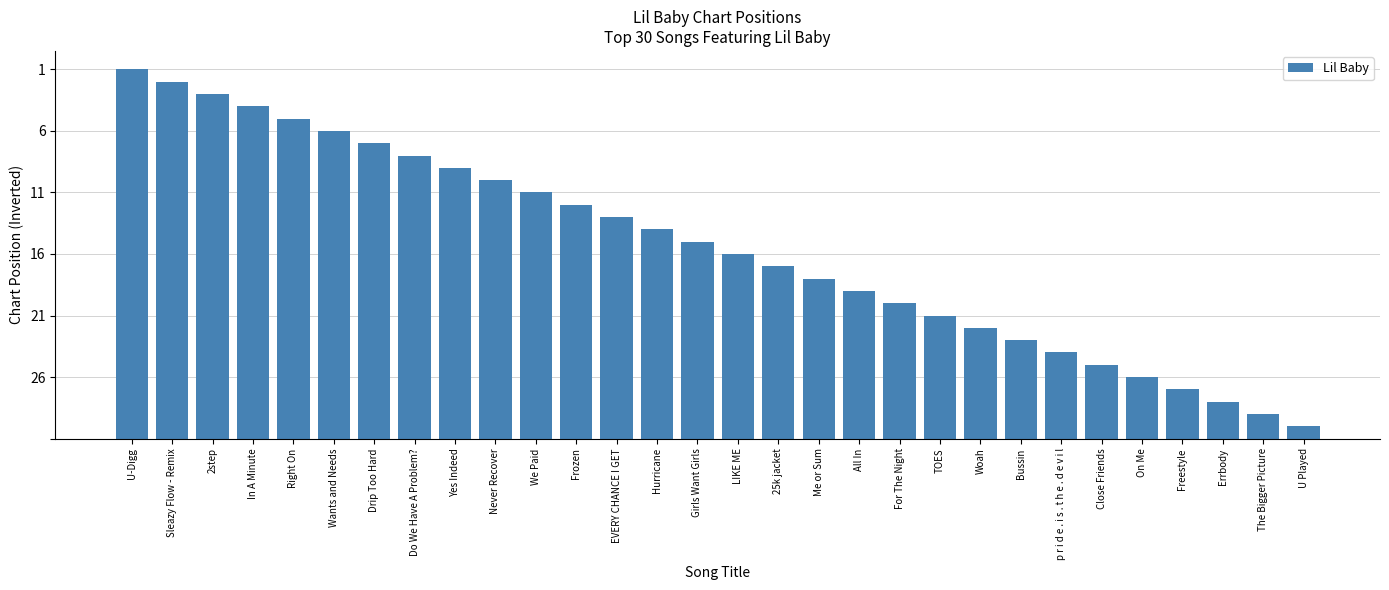

Reading left to right, what are all the values shown in this chart?

U-Digg=30	Sleazy Flow - Remix=29	2step=28	In A Minute=27	Right On=26	Wants and Needs=25	Drip Too Hard=24	Do We Have A Problem?=23	Yes Indeed=22	Never Recover=21	We Paid=20	Frozen=19	EVERY CHANCE I GET=18	Hurricane=17	Girls Want Girls=16	LIKE ME=15	25k jacket=14	Me or Sum=13	All In=12	For The Night=11	TOES=10	Woah=9	Bussin=8	p r i d e . i s . t h e . d e v i l=7	Close Friends=6	On Me=5	Freestyle=4	Errbody=3	The Bigger Picture=2	U Played=1